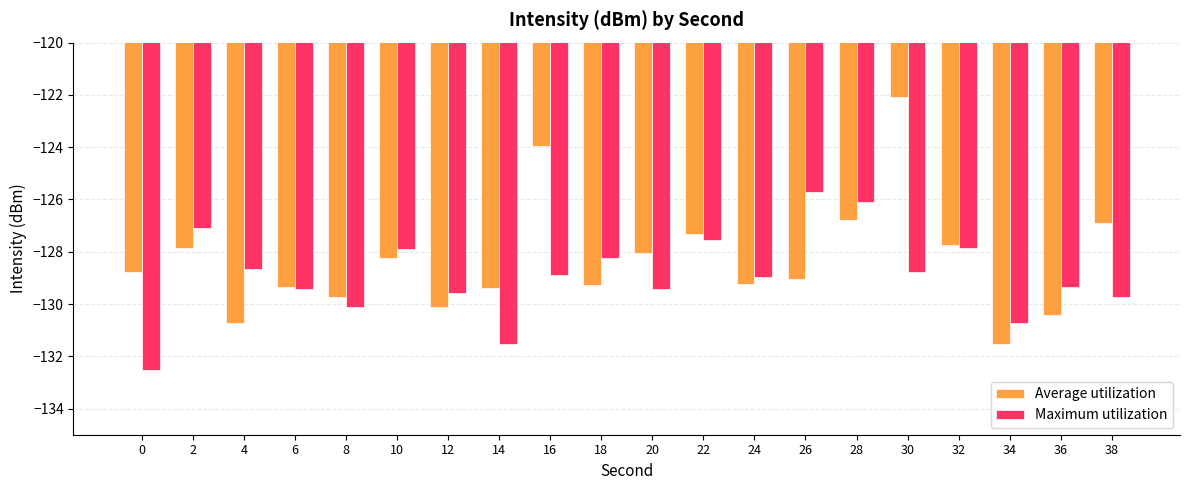

What is the sum of the Maximum utilization values at 34 and 22?

-258.3